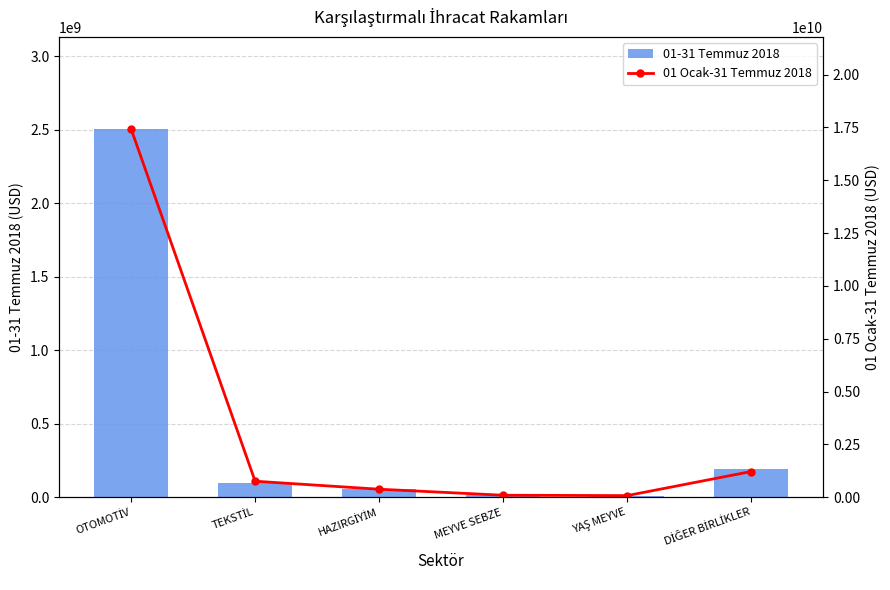

What value does the 01 Ocak-31 Temmuz 2018 series have at OTOMOTİV?

17423393006.8